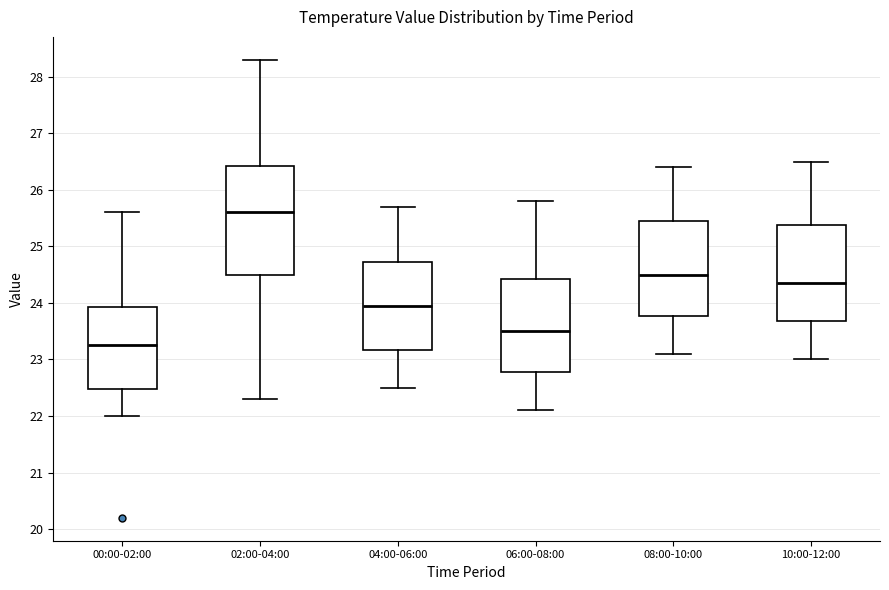

Reading left to right, transcribe this box plot: for each box, give where its median line is, the range the box spans, and where its two whiskers end, as read against the y-axis. The values are not printed on the chart, so give them approximately, as read against the axis.

00:00-02:00: median 23.3, box 22.5 to 23.9, whiskers 22.0 to 25.6
02:00-04:00: median 25.6, box 24.5 to 26.4, whiskers 22.3 to 28.3
04:00-06:00: median 24.0, box 23.2 to 24.7, whiskers 22.5 to 25.7
06:00-08:00: median 23.5, box 22.8 to 24.4, whiskers 22.1 to 25.8
08:00-10:00: median 24.5, box 23.8 to 25.5, whiskers 23.1 to 26.4
10:00-12:00: median 24.4, box 23.7 to 25.4, whiskers 23.0 to 26.5